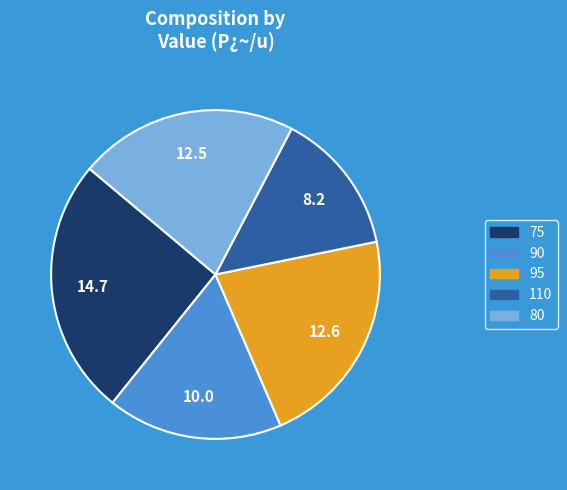

Between 95 and 90, which is larger?

95